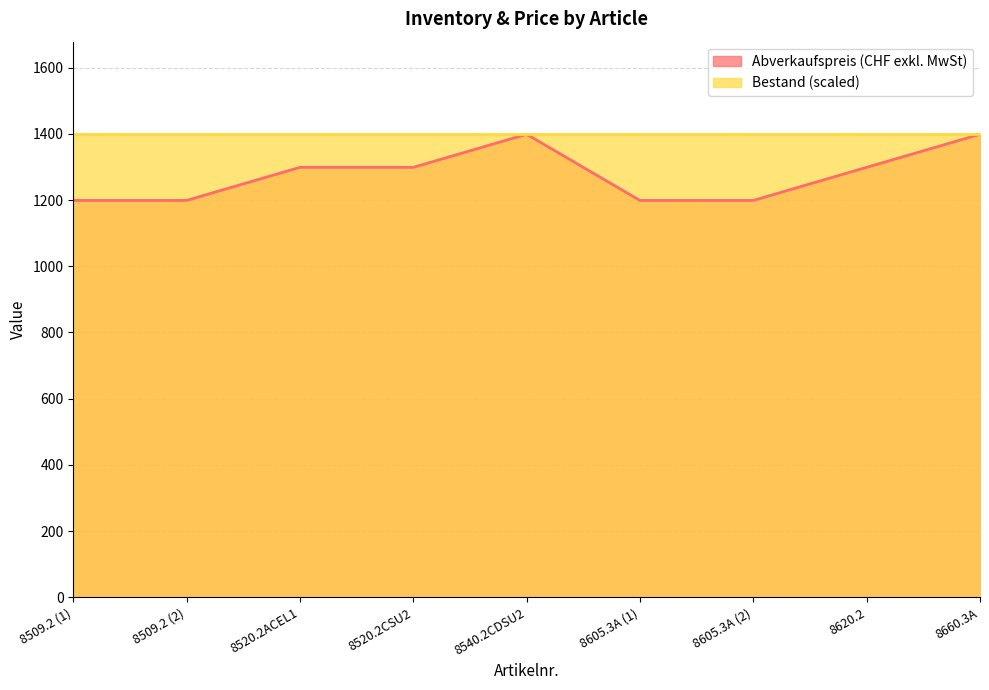

What is the sum of the values at 8509.2 (1) and 8660.3A?

2598